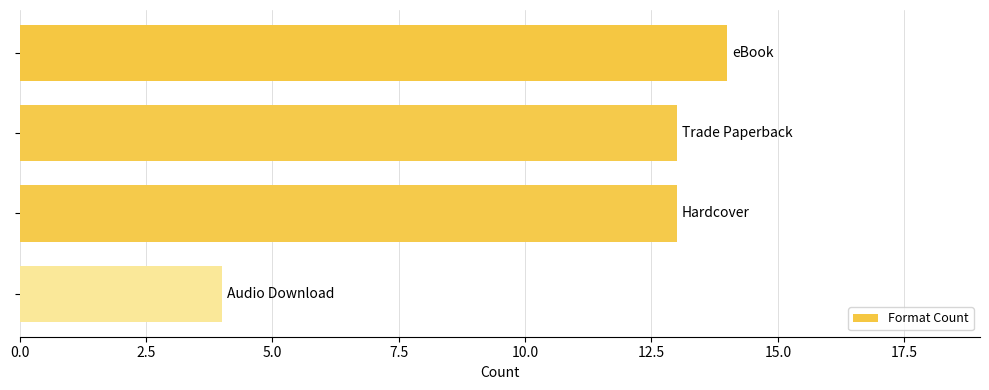

Does the chart contain any negative values?

No